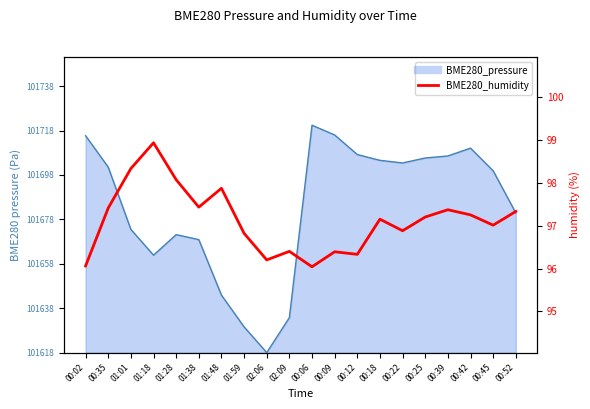

At which label does the data first exceed 97?

00:35